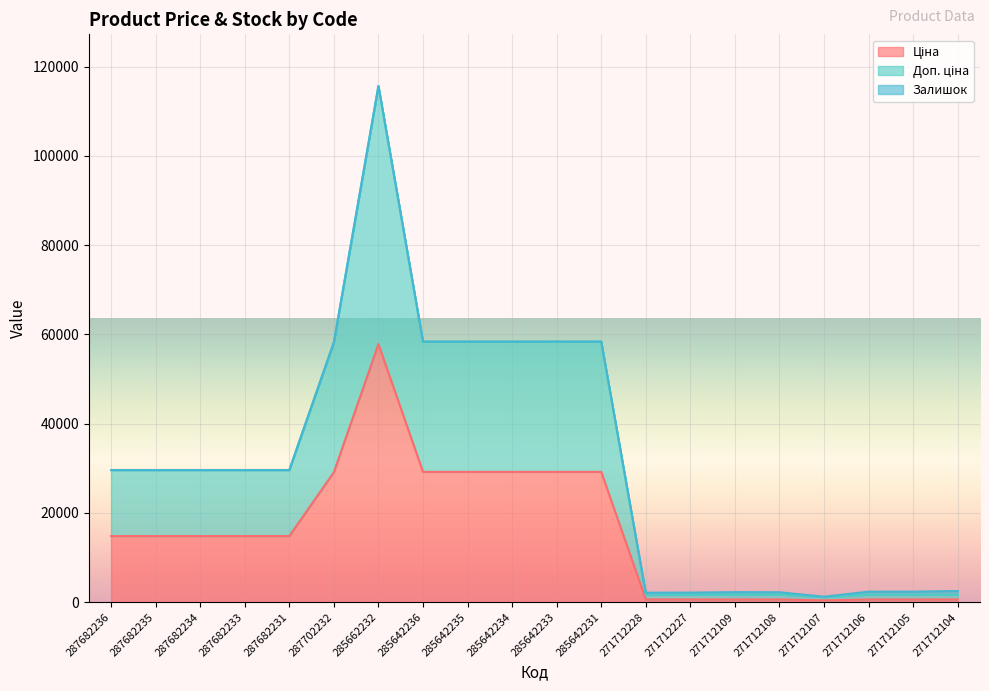

The Доп. ціна series shows 29601.6 at 287682233. True or false?

True